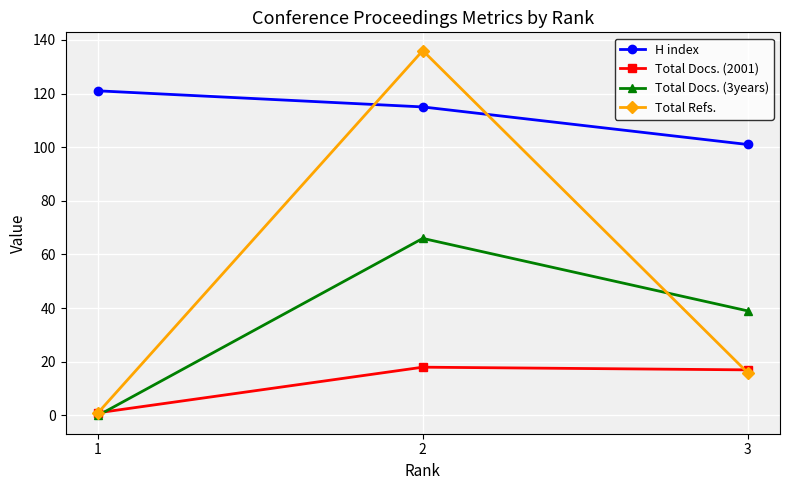

At how many categories does at least one series exceed 109?

2